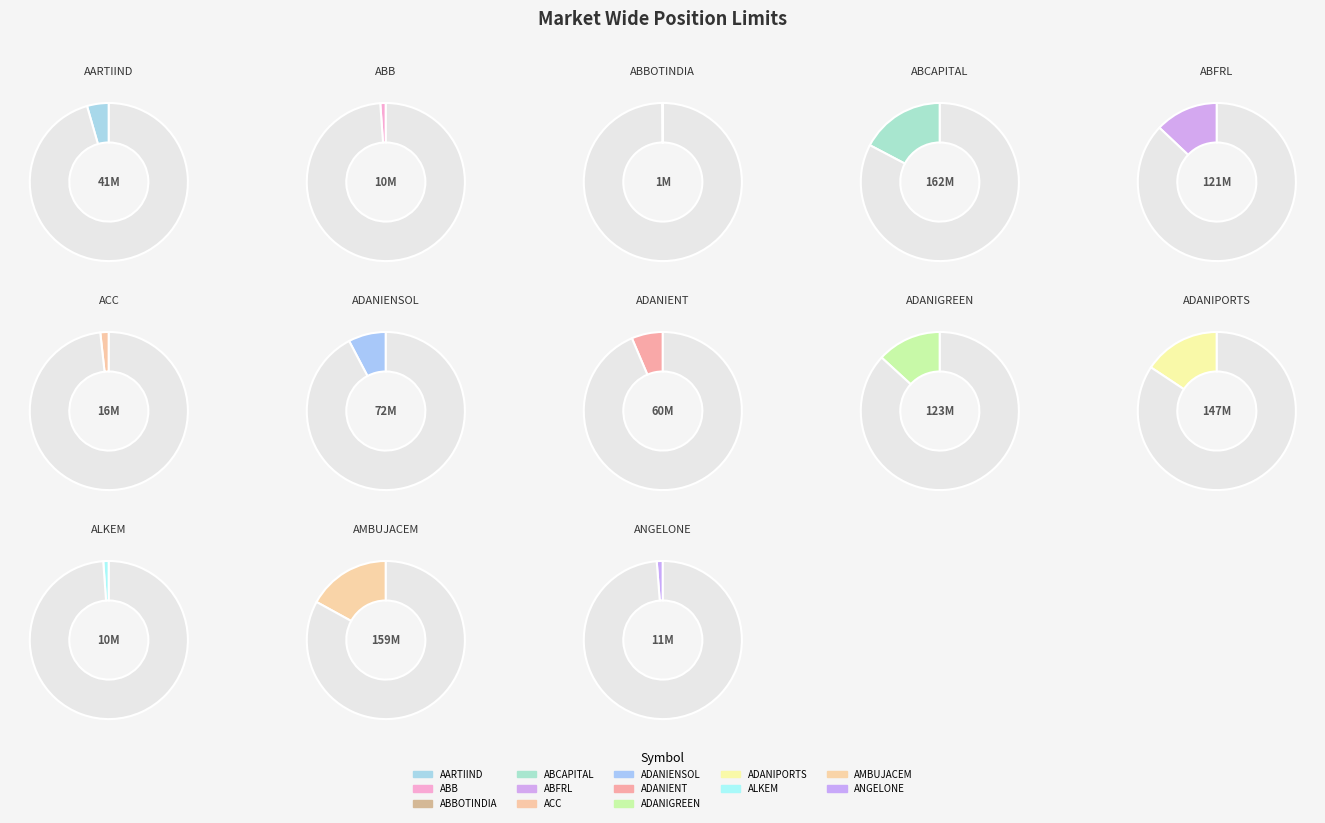

Is it true that AARTIIND is 4% of the pie?

True